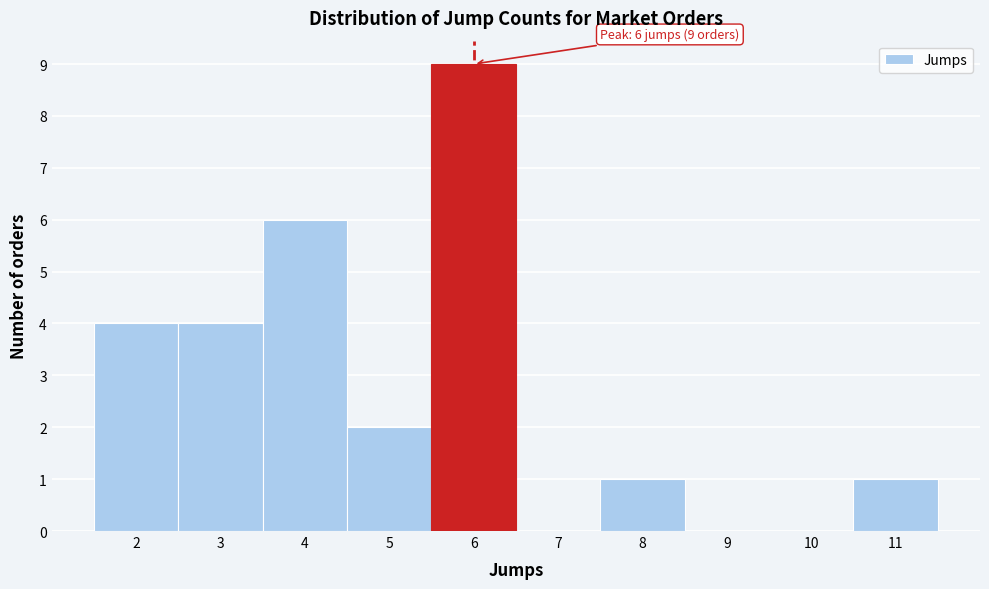

Over which range of the x-axis is the bar tallest?

5.5 to 6.5